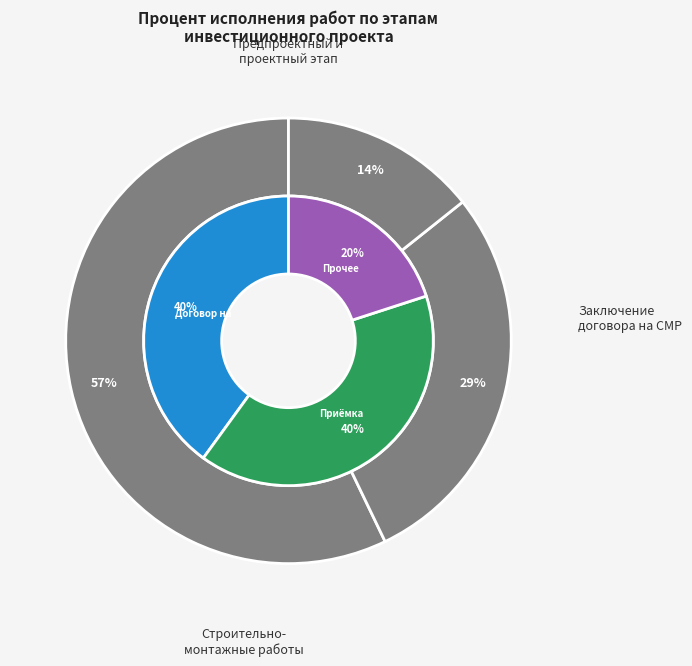

How many slices are in this pie chart?

5